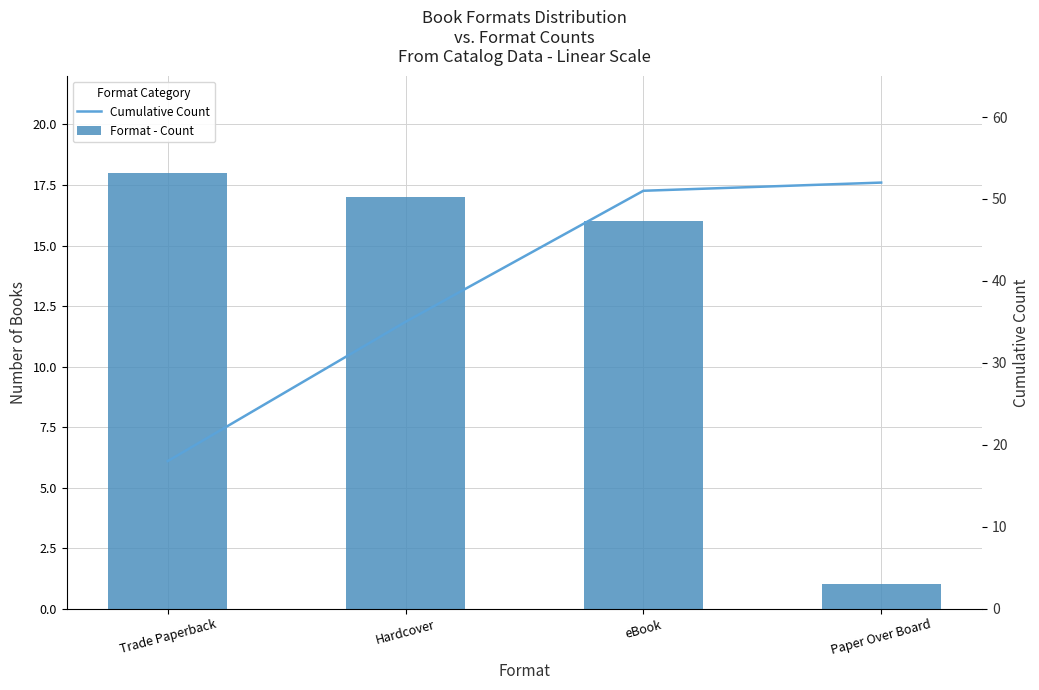

What is the maximum value shown in the chart?

52